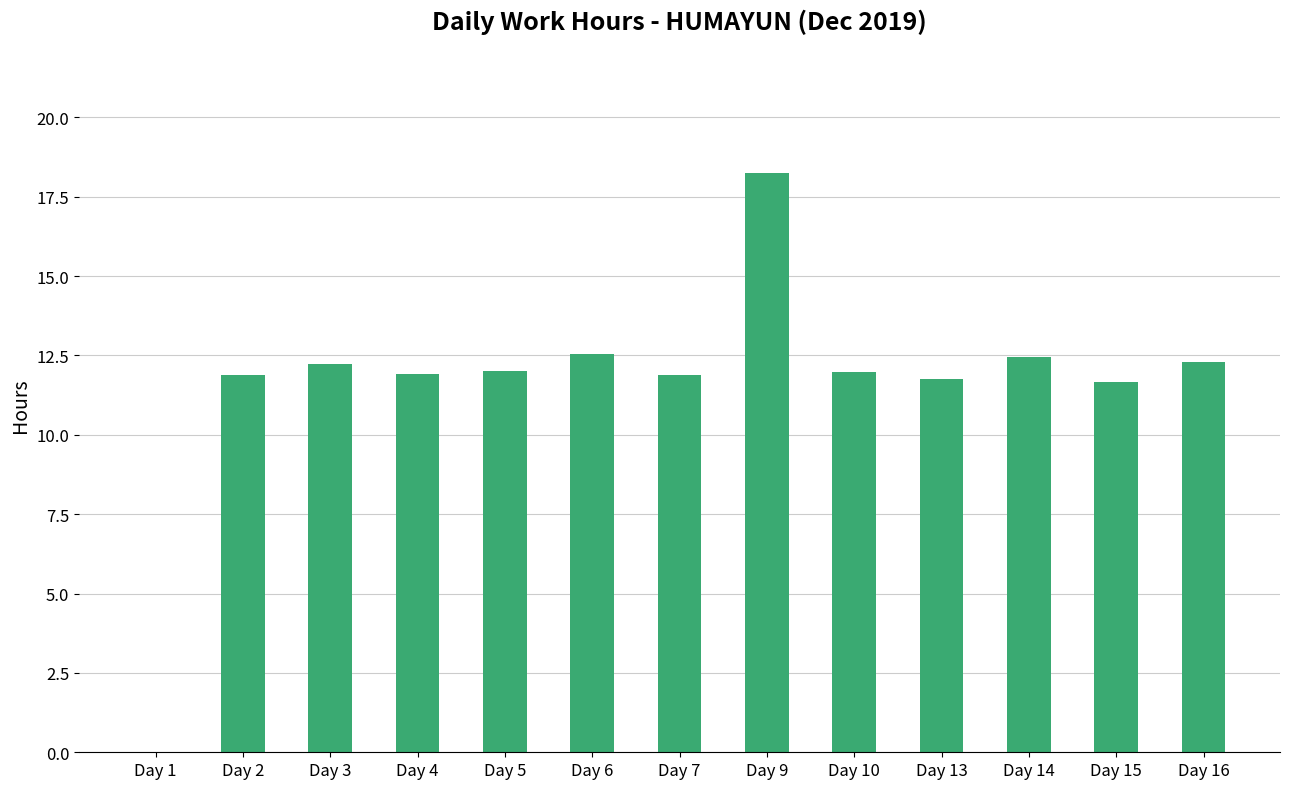

What is the difference between the values at Day 6 and Day 14?

0.1